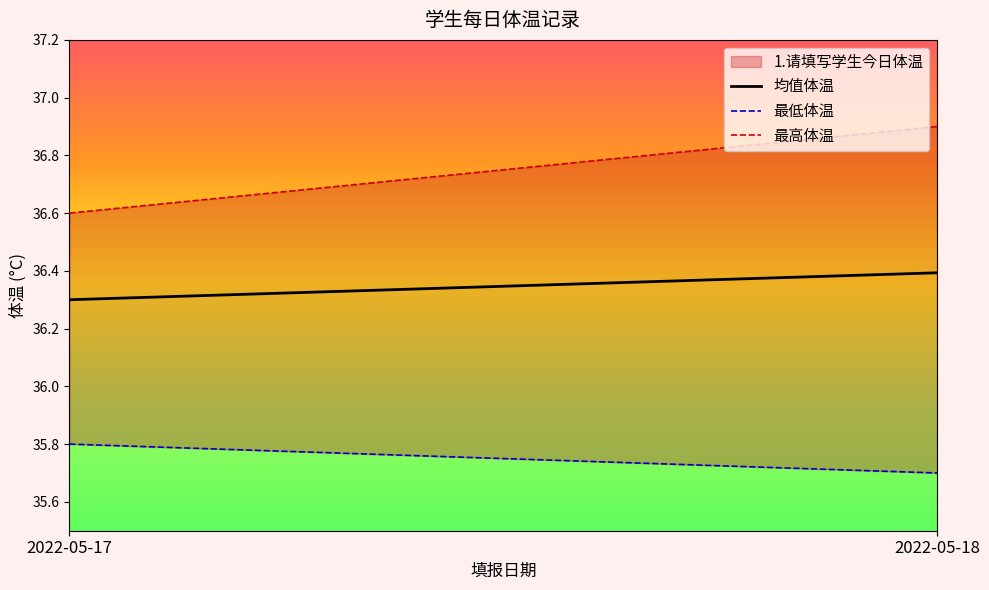

What is the average value of the 最高体温 series?

36.8